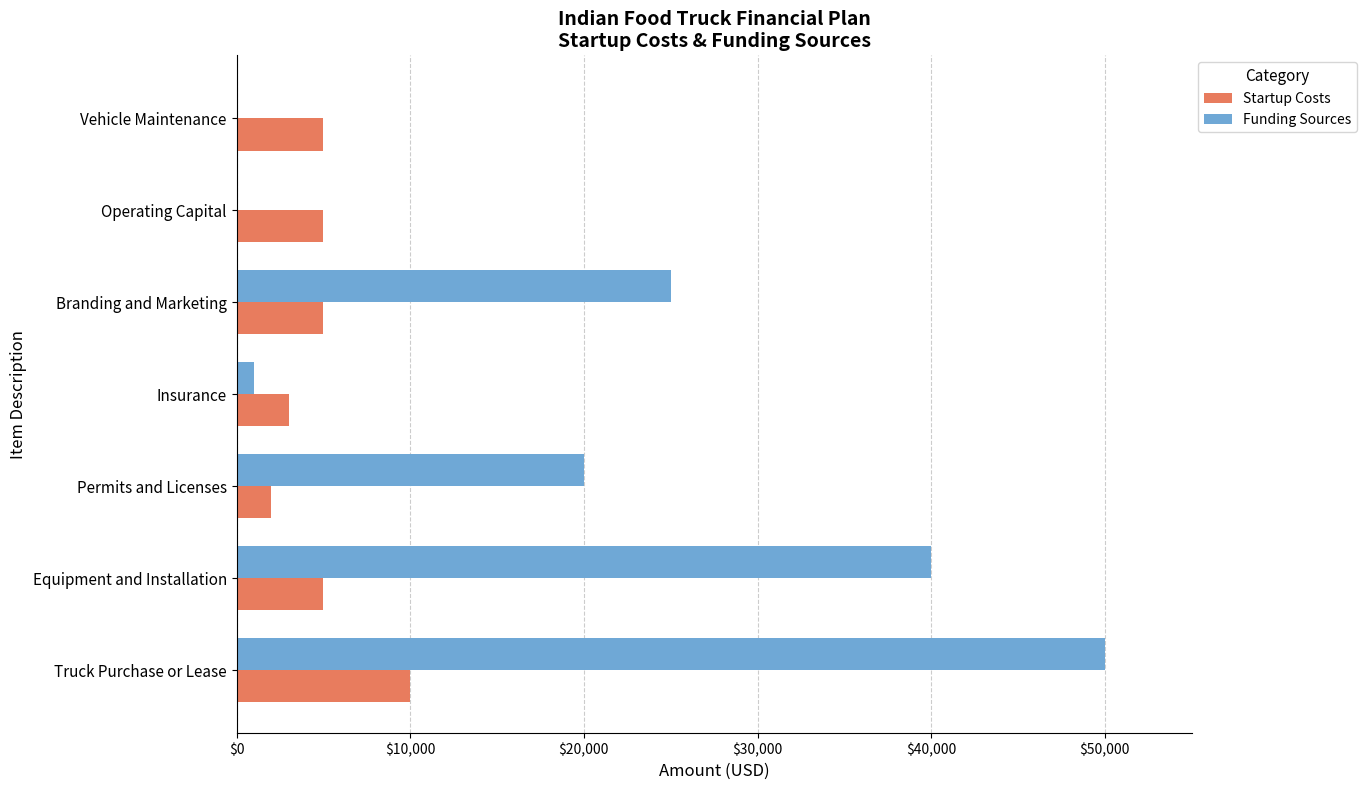

How many series are shown in this chart?

2